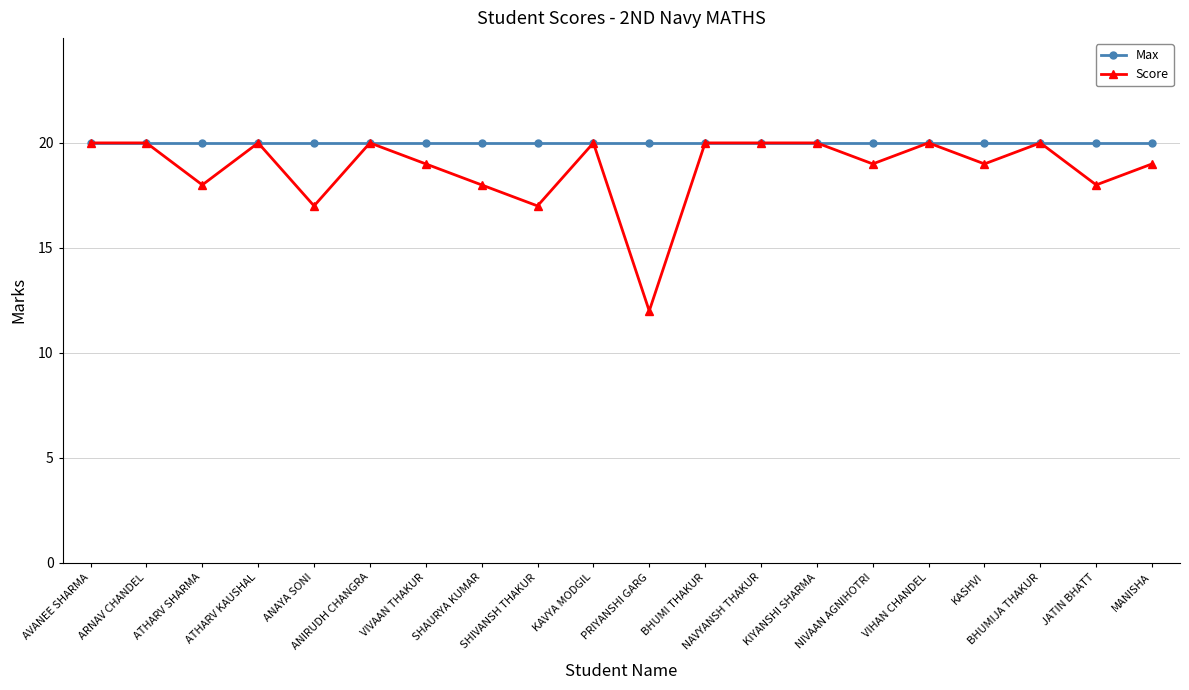

True or false: Score has more than 2 points higher than both neighbors.

True